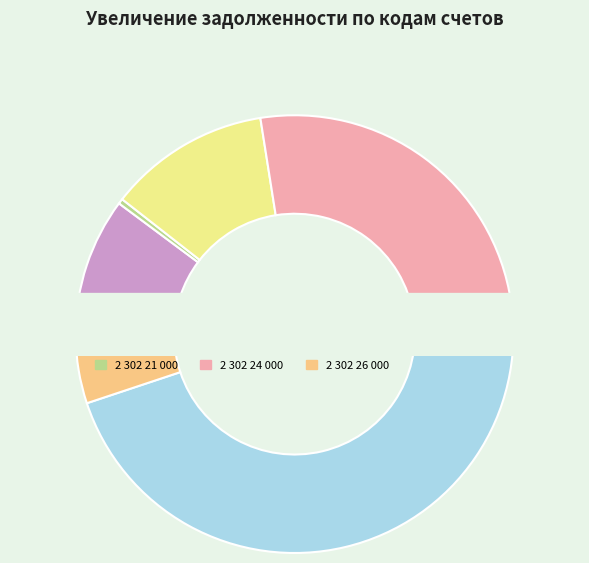

Is there a majority slice in this chart?

No